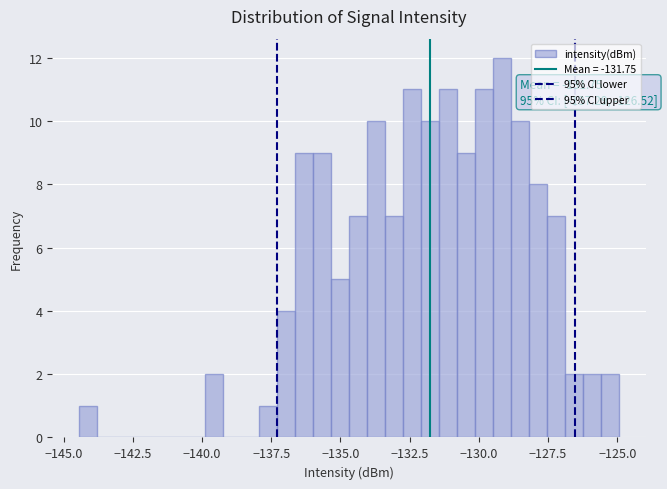

Read against the x-axis, roughly where is the centre of the tallest bar?

-129.0